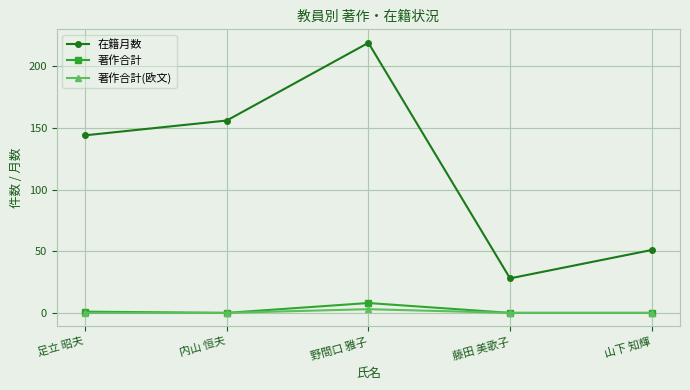

Which series has the widest spread of values?

在籍月数